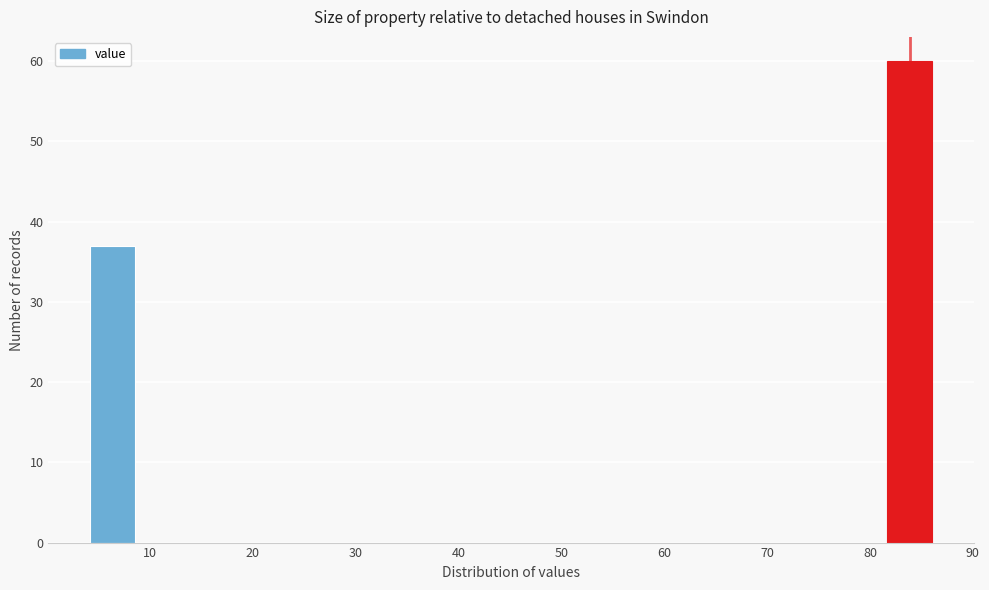

What is the height of the bar covering 82 to 86 on the x-axis? Neither the bar edges nor the heights are printed on the chart, so give them approximately, as read against the axes.

60